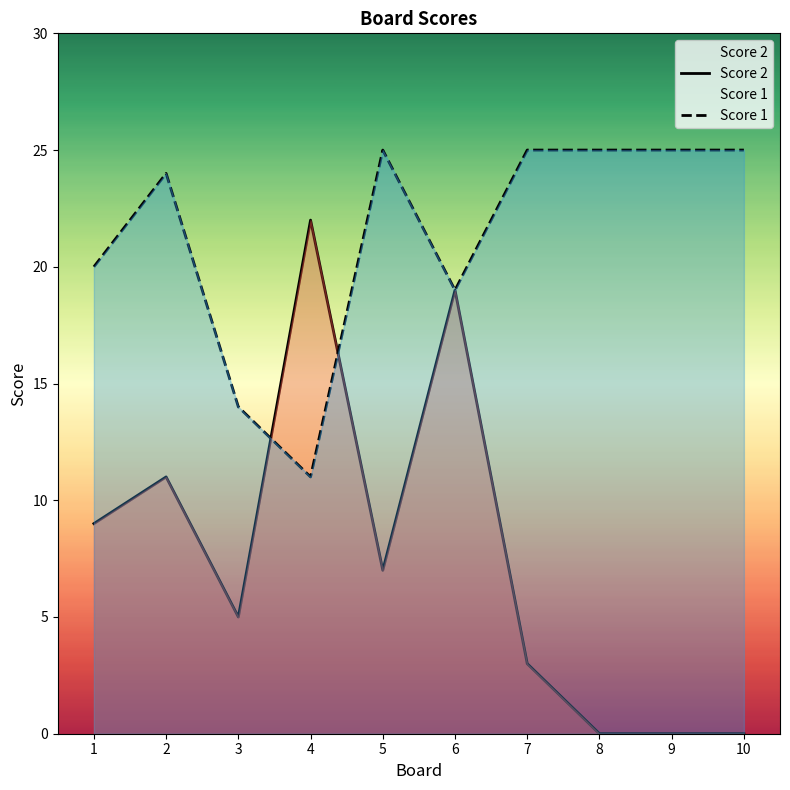

What is the value of the Score 1 point at the 7th from the left?

25